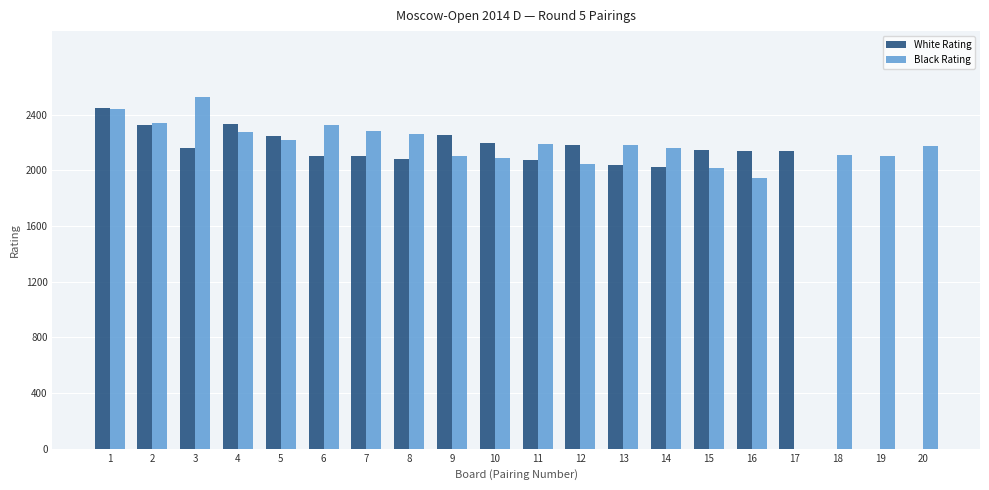

Is the value of Black Rating at 17 greater than the value of White Rating at 1?

No